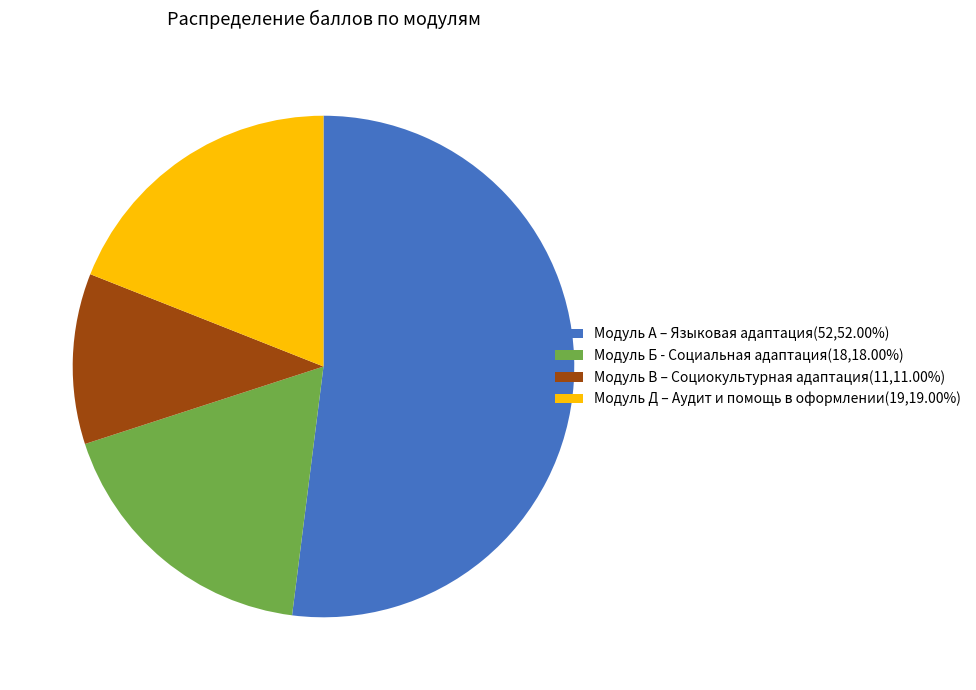

Is it true that Модуль А – Языковая адаптация is 52% of the pie?

True